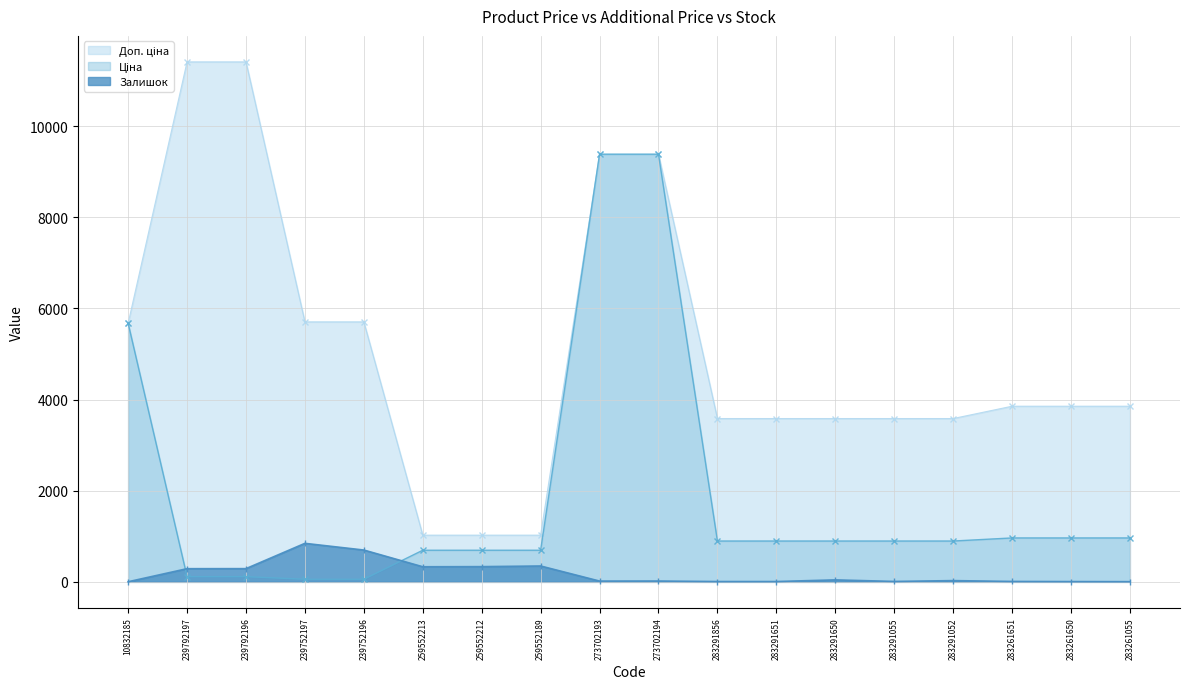

Rank the categories by Доп. ціна value from highest to lowest.

239792197, 239792196, 273702193, 273702194, 239752197, 239752196, 10832185, 283261651, 283261650, 283261055, 283291856, 283291651, 283291650, 283291055, 283291052, 259552213, 259552212, 259552189